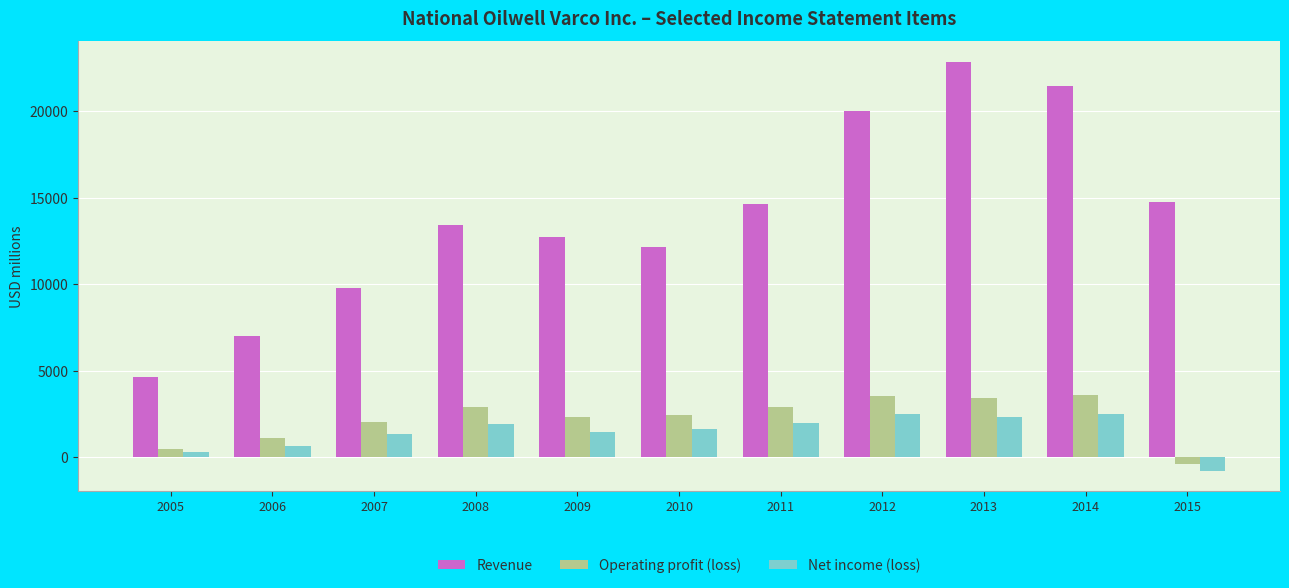

How many values in Operating profit (loss) are above zero?

10